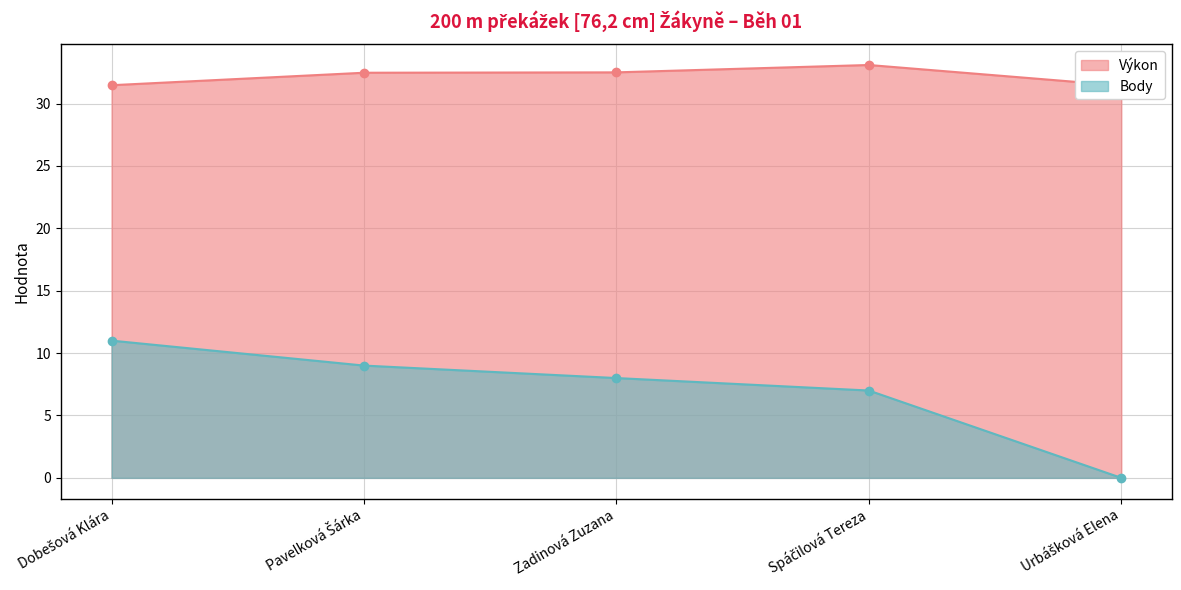

Does the chart have visible grid lines?

Yes